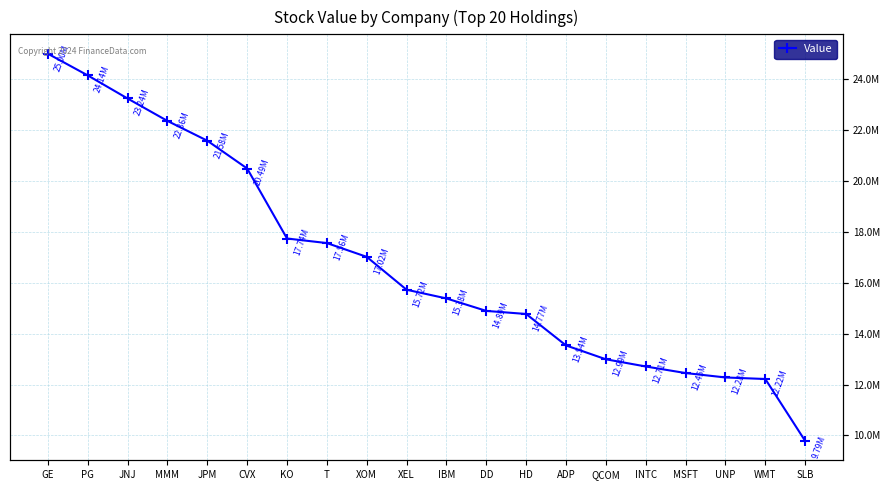

What is the label of the 20th point from the right?

GE